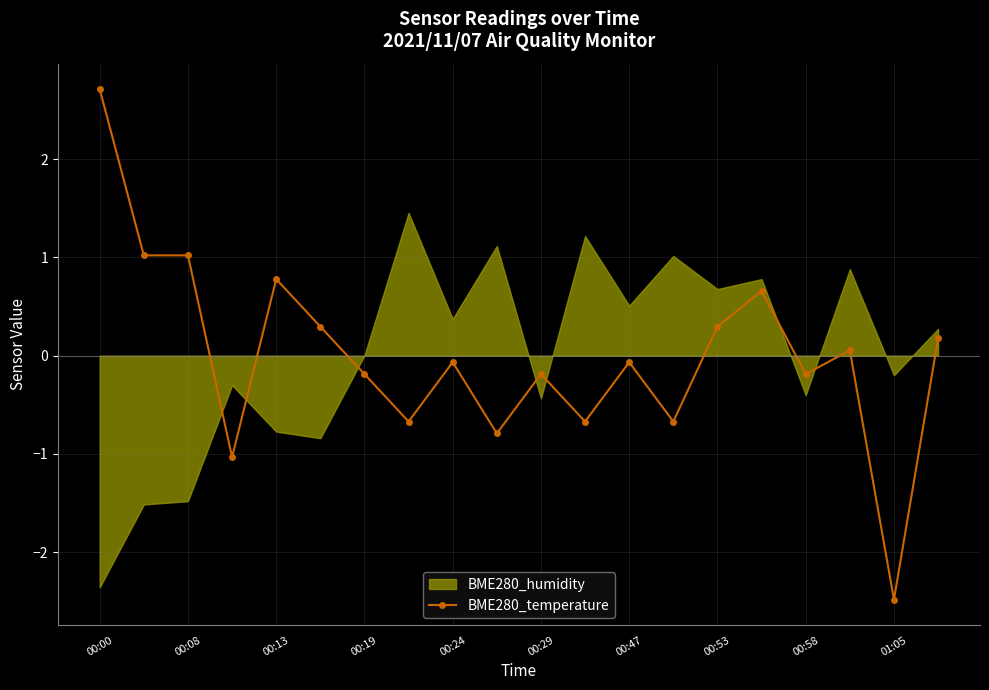

The BME280_temperature series shows -0.2 at 00:58. True or false?

True